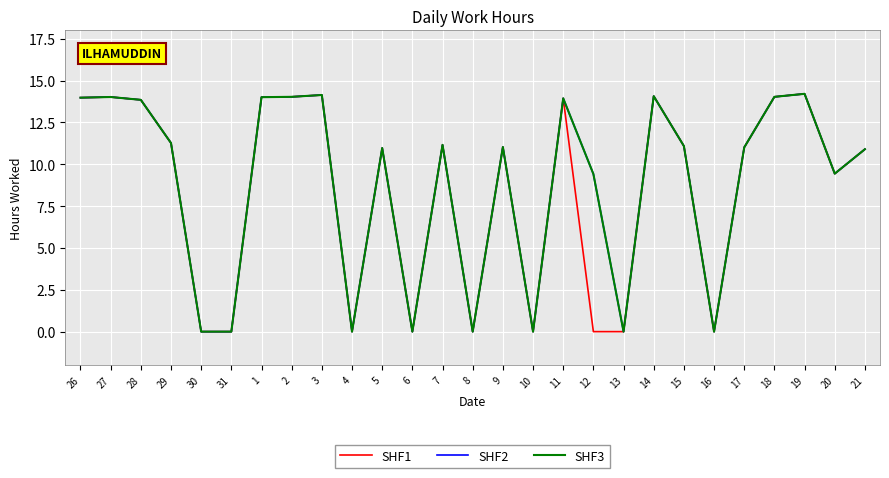

Is the value of SHF1 at 13 greater than the value of SHF3 at 10?

No